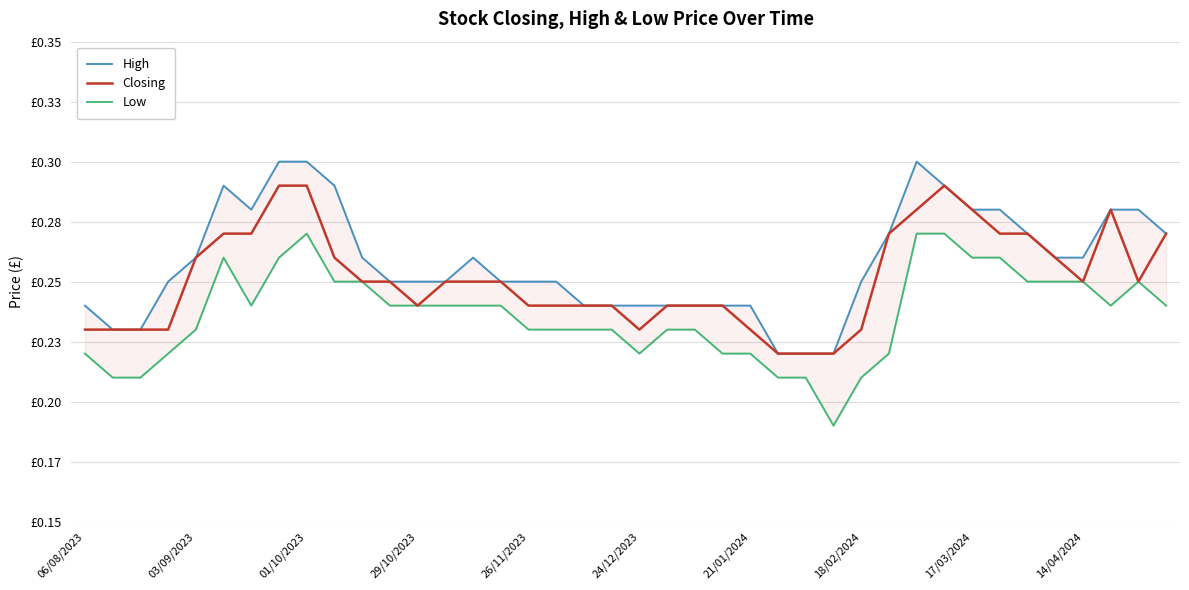

List the series in order of their peak value, lowest first.

Low, Closing, High